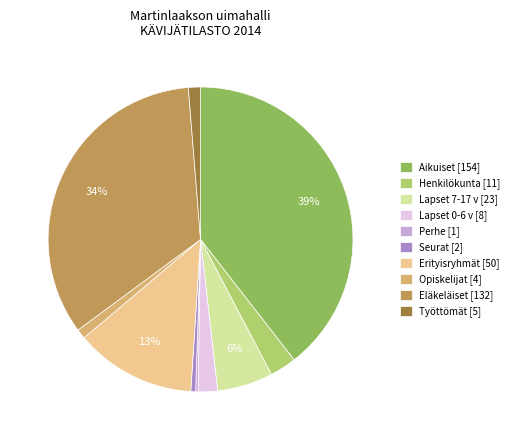

Is there any slice that represents more than half of the pie?

No